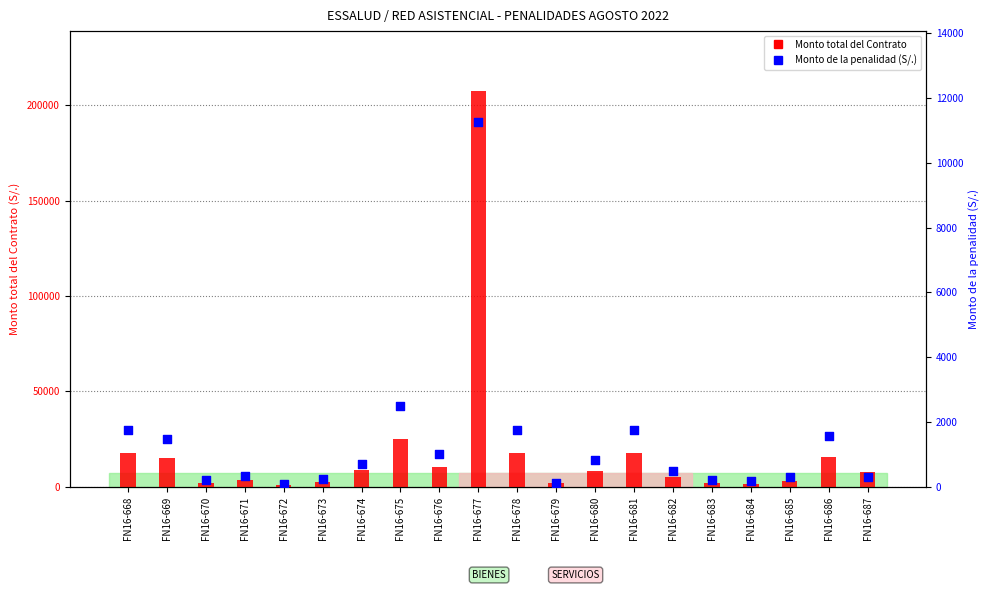

What are all the series names shown in the legend?

Monto total del Contrato, Monto de la penalidad (S/.)